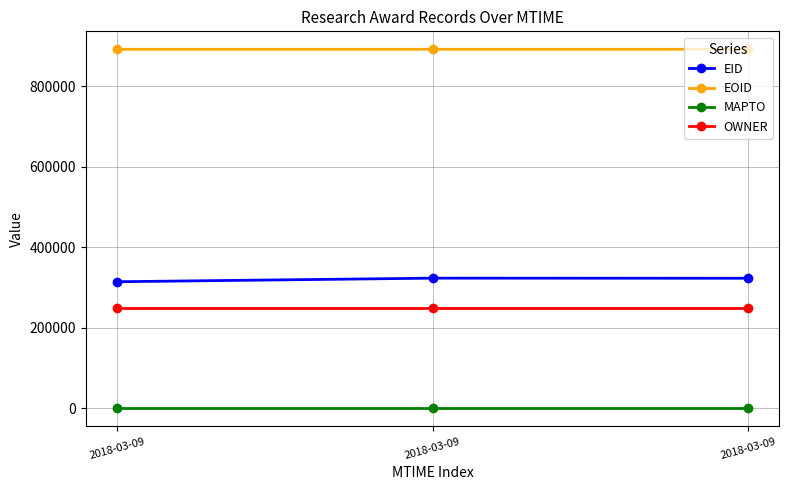

Does the chart have visible grid lines?

Yes